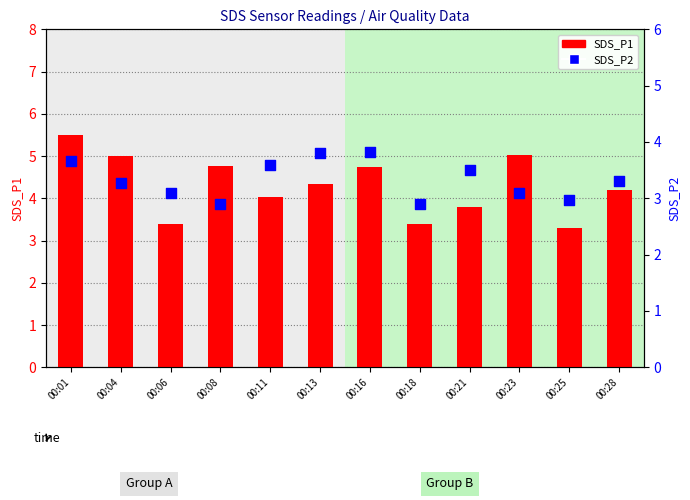

Is the value of SDS_P2 at 00:21 greater than the value of SDS_P1 at 00:23?

No